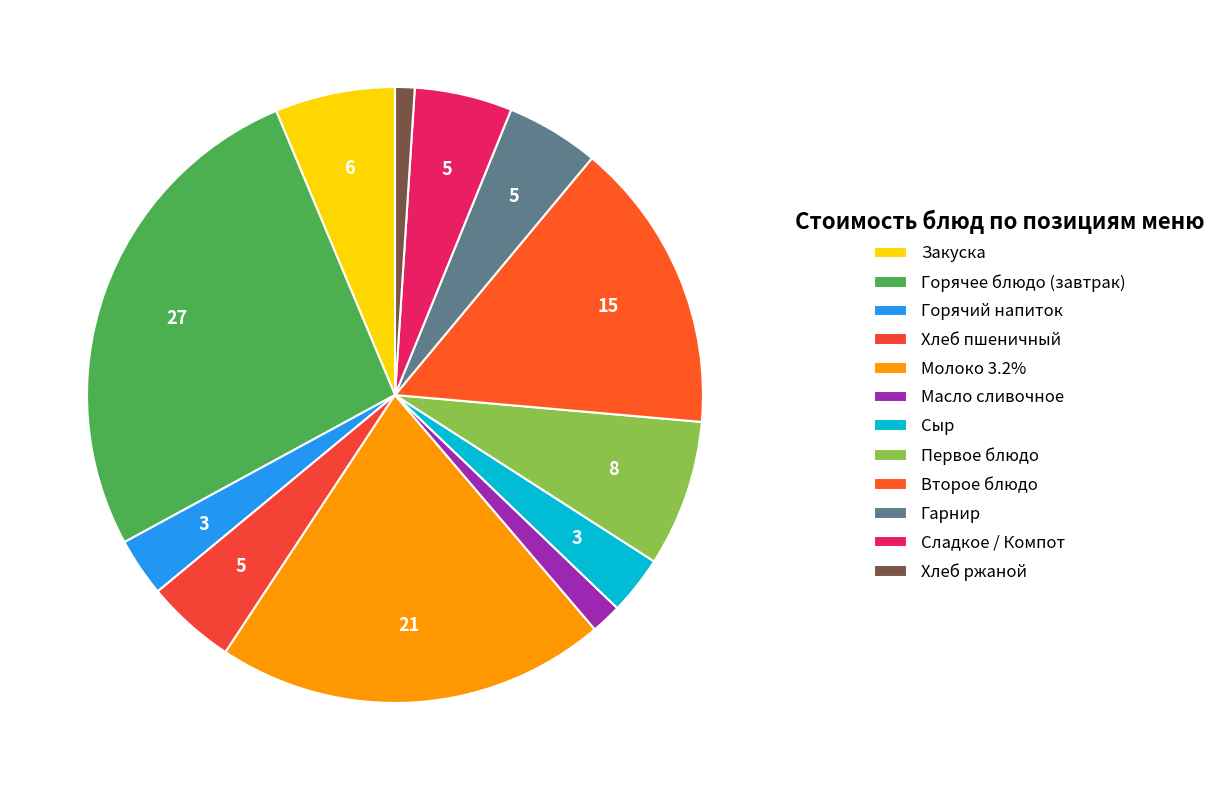

How many slices are in this pie chart?

12